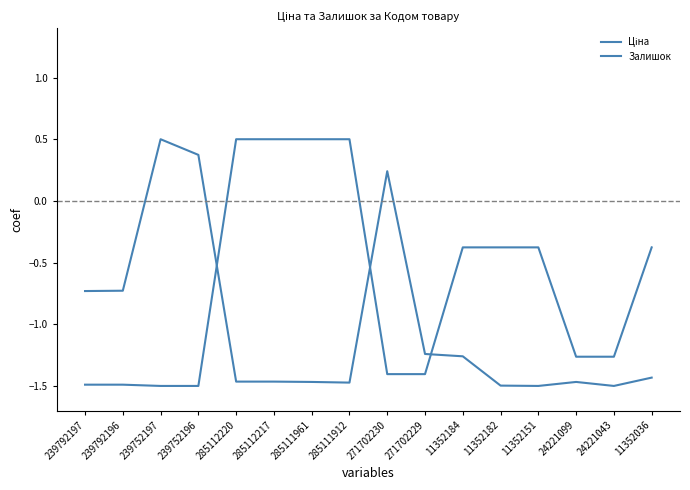

How many lines are shown in the chart?

2